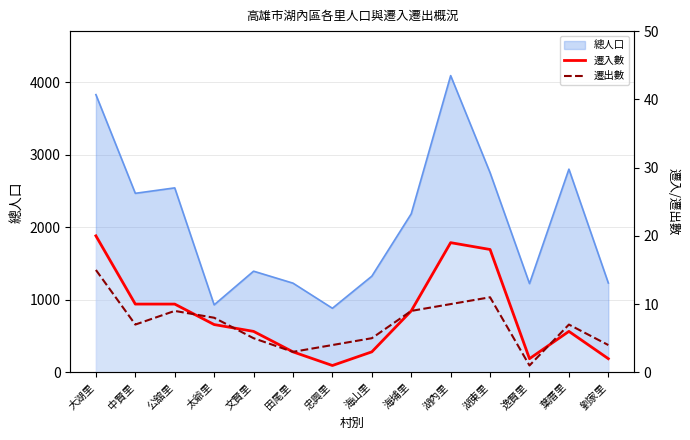

What is the label of the 8th point from the left?

海山里